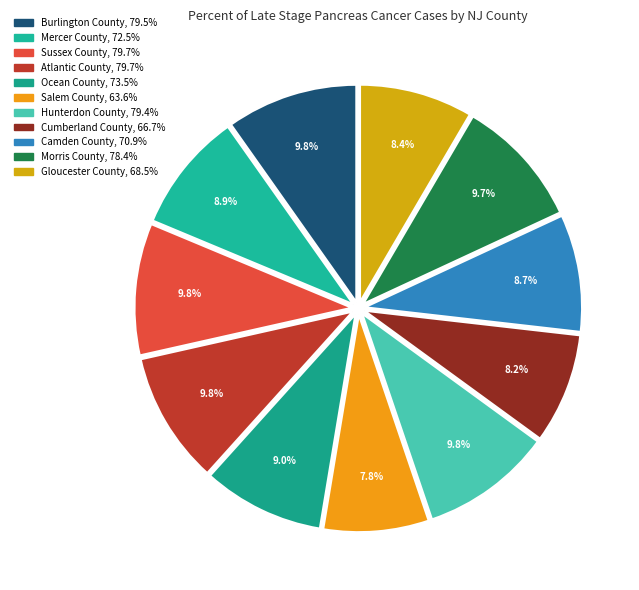

Is there a majority slice in this chart?

No